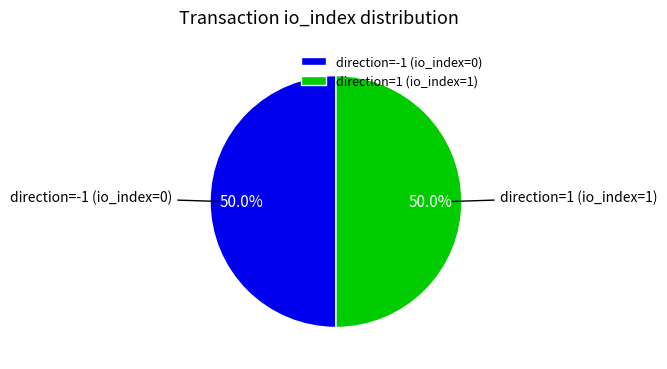

What percentage is NOT represented by direction=1 (io_index=1)?

50.0%